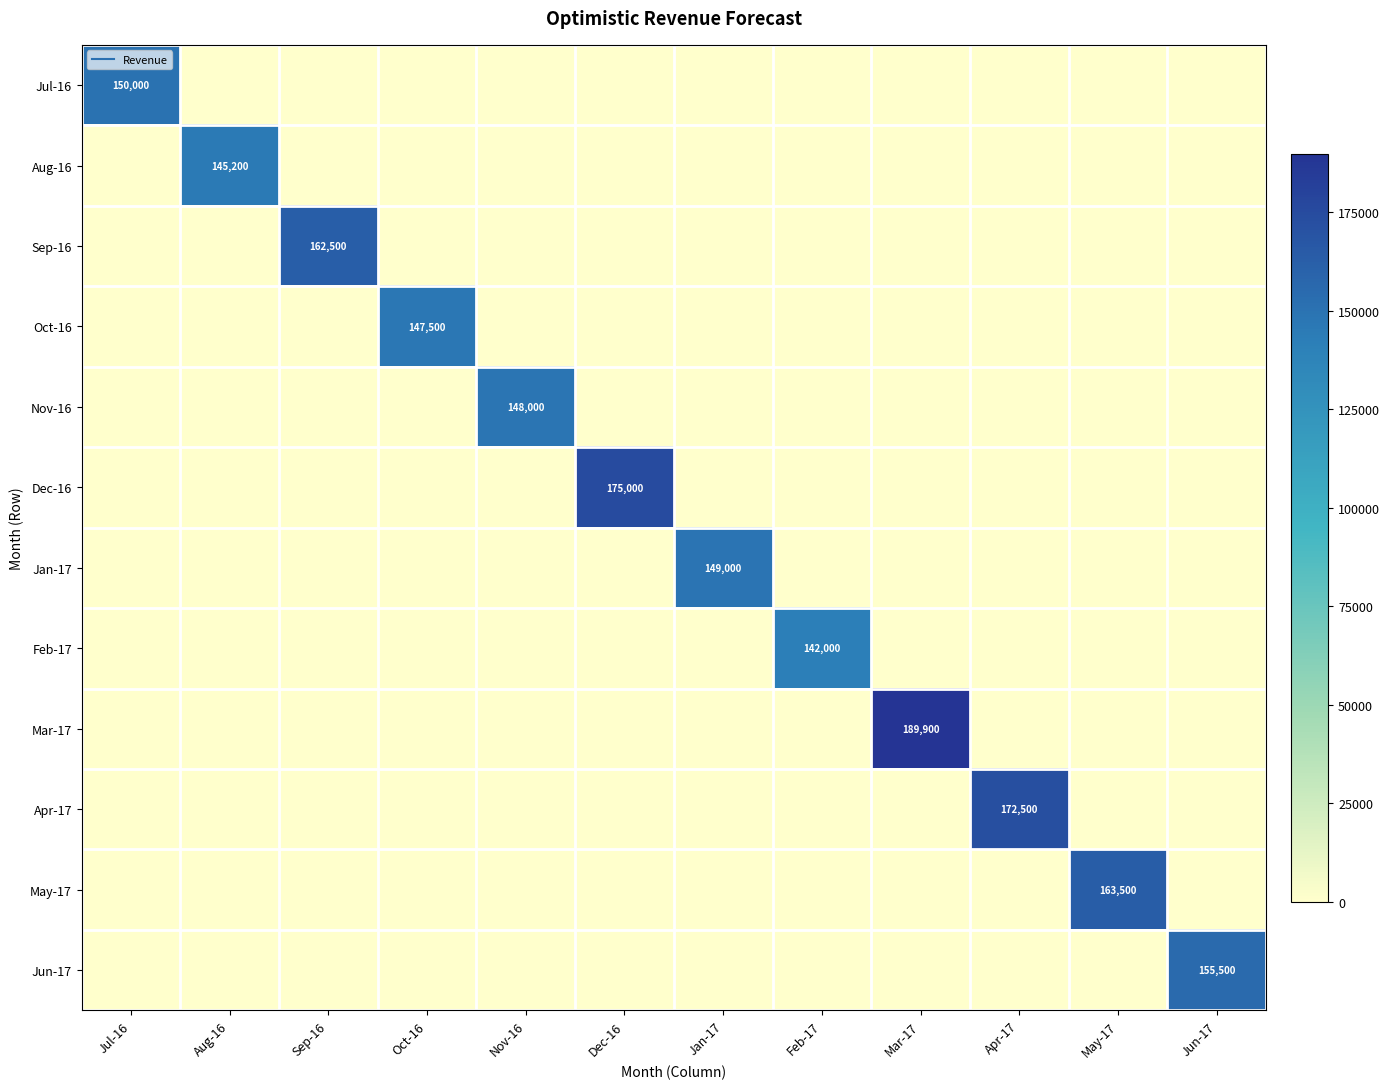

Between Dec-16 and Nov-16, which is larger?

Dec-16